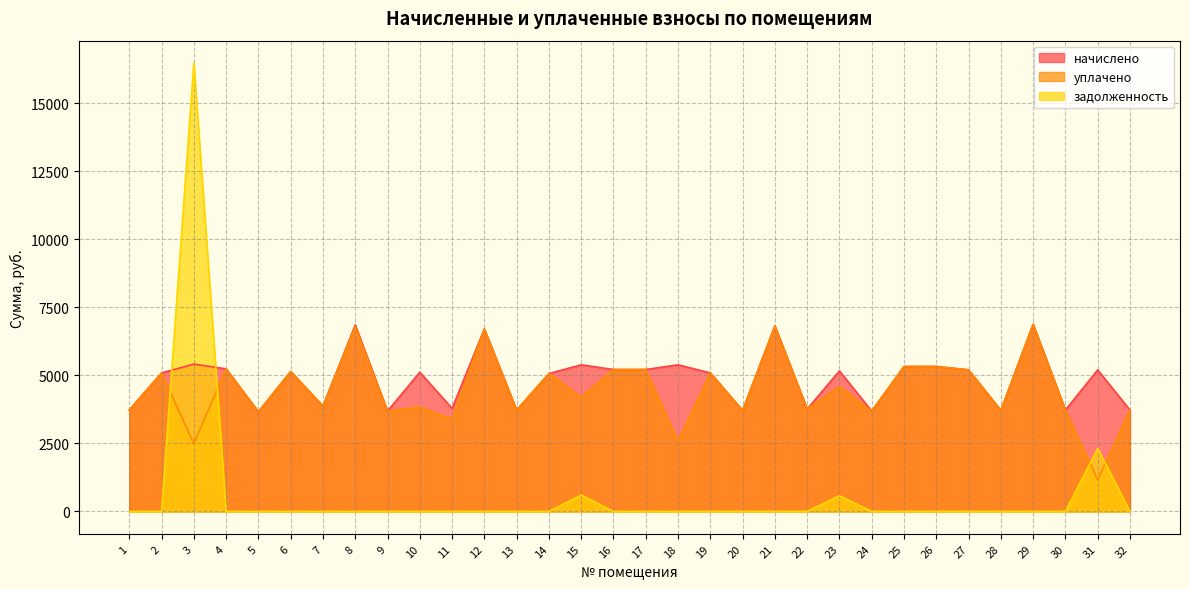

How many times do уплачено and задолженность cross each other?

4